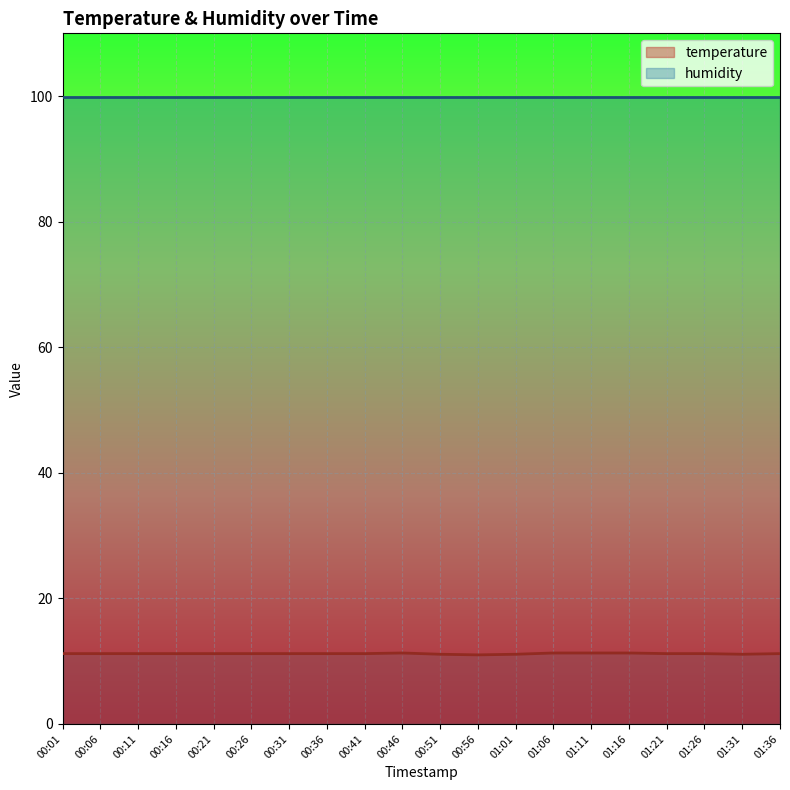

True or false: temperature and humidity intersect in this chart.

False